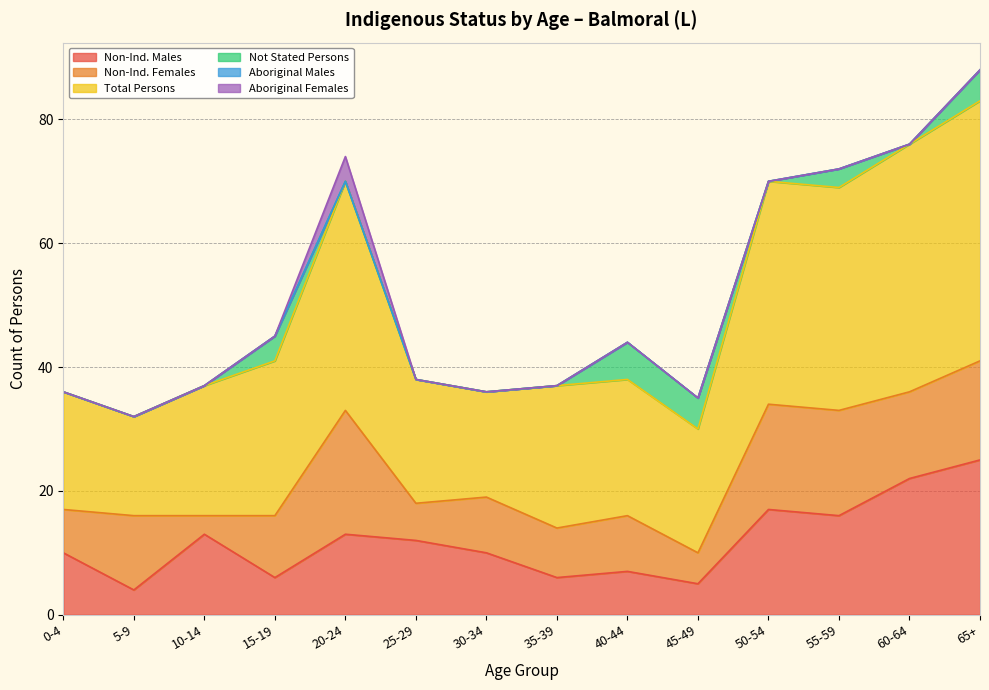

How many lines are shown in the chart?

6